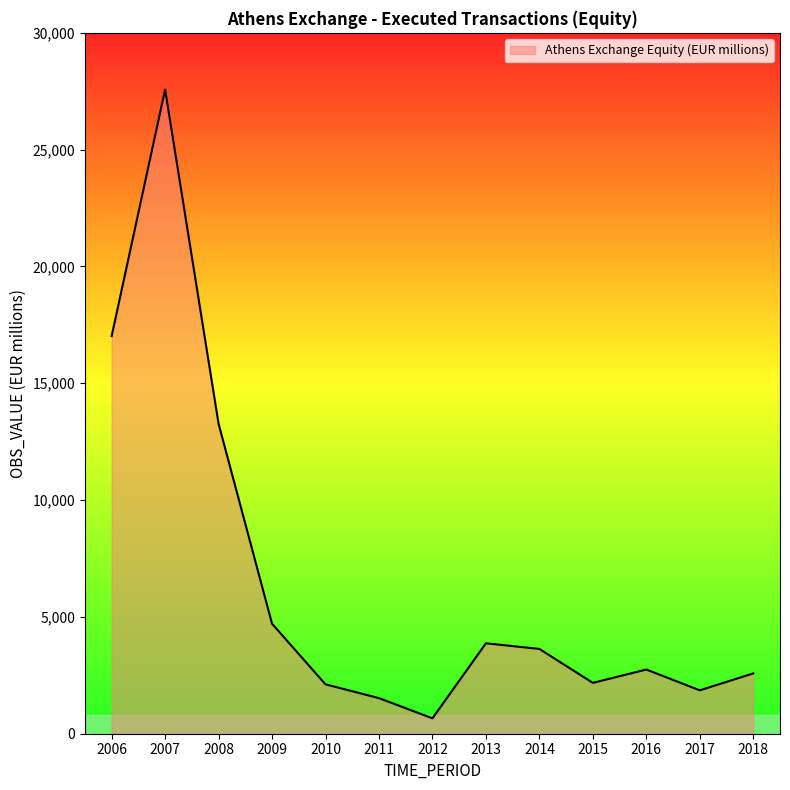

How many lines are shown in the chart?

1